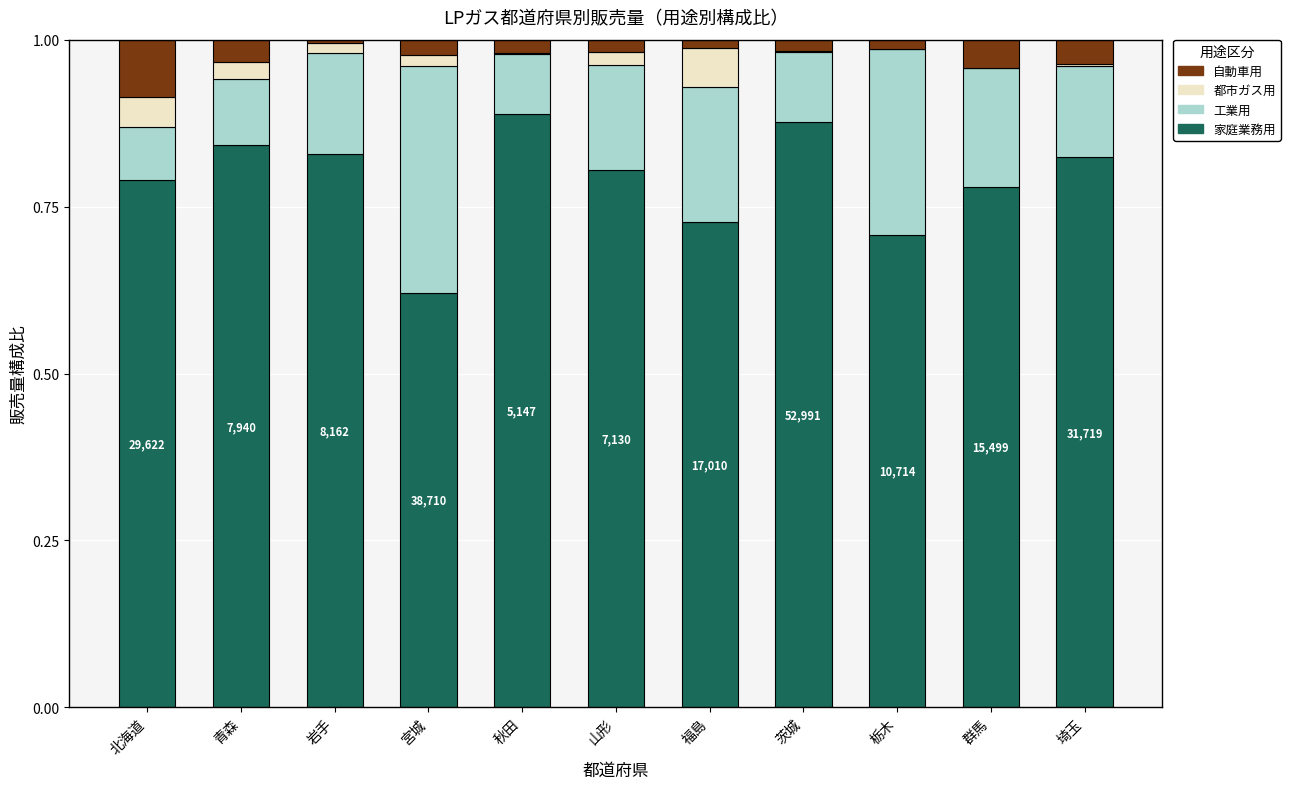

The value of 家庭業務用 at 群馬 is 1.3. True or false?

False